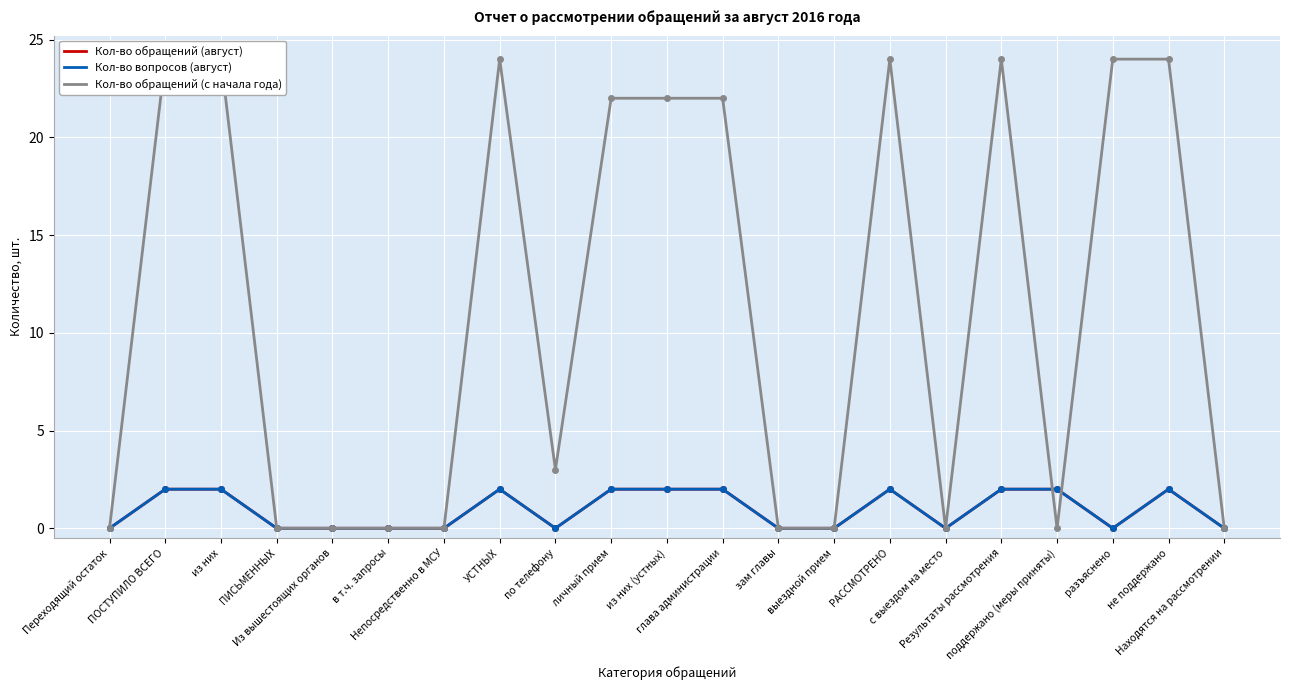

Is it true that Кол-во обращений (с начала года) equals 24 at разъяснено?

True